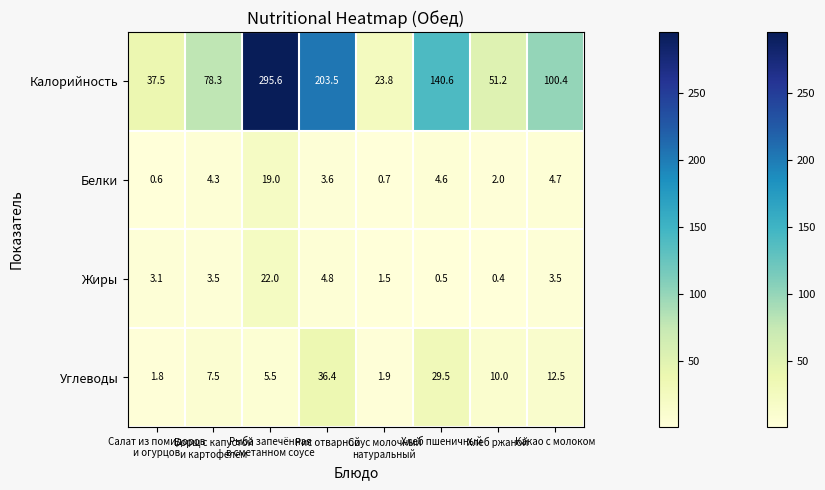

What is the total value across all series at Хлеб пшеничный?

175.2